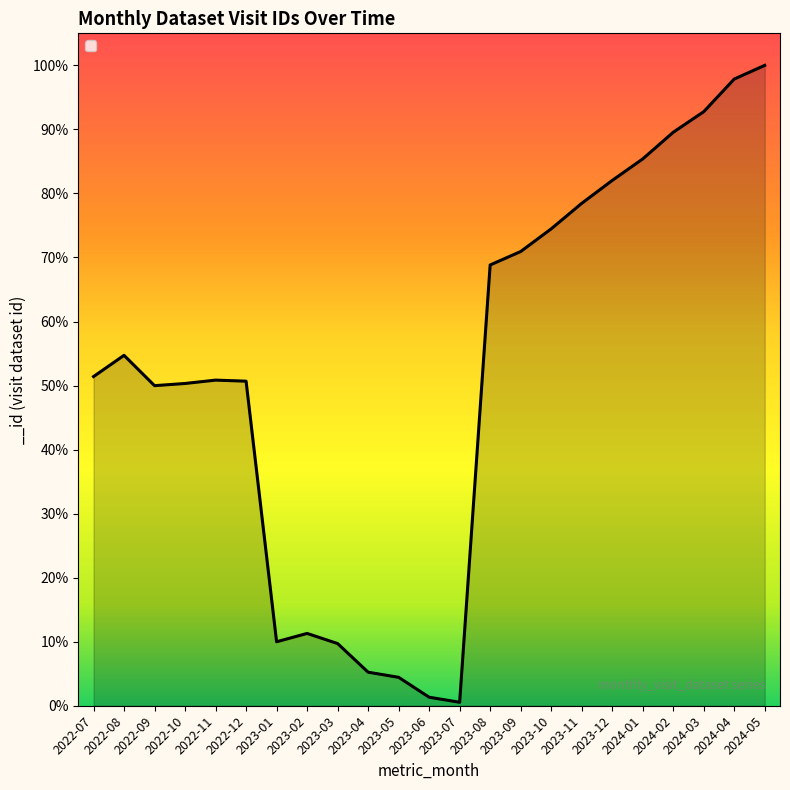

What is the label of the 22nd point from the right?

2022-08